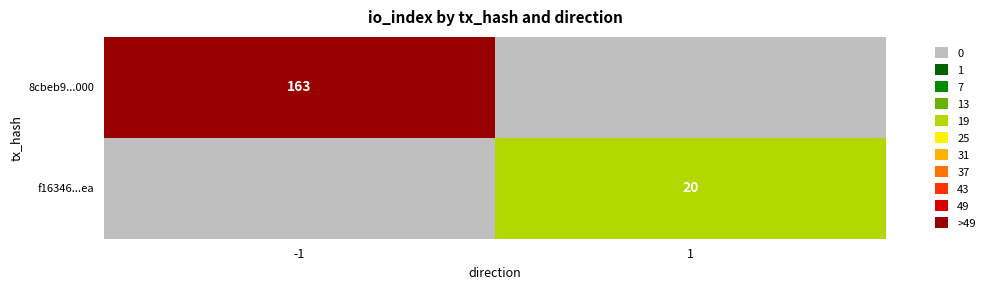

The value of f16346...ea at 1 is 20. True or false?

True